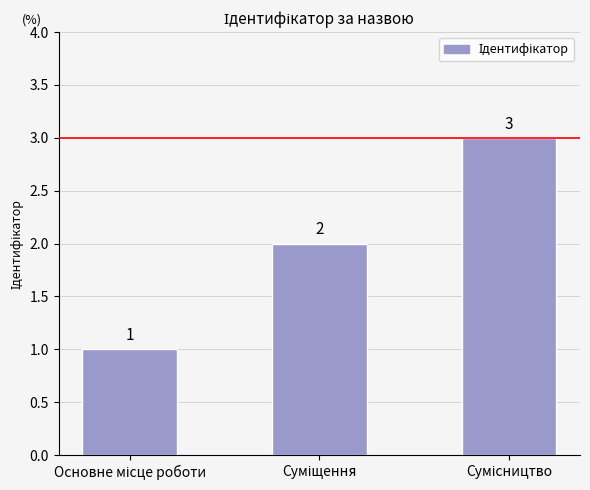

What is the average value?

2